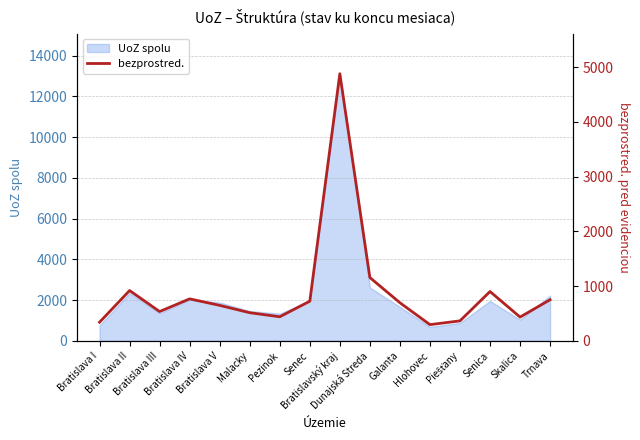

Does the chart have visible grid lines?

Yes